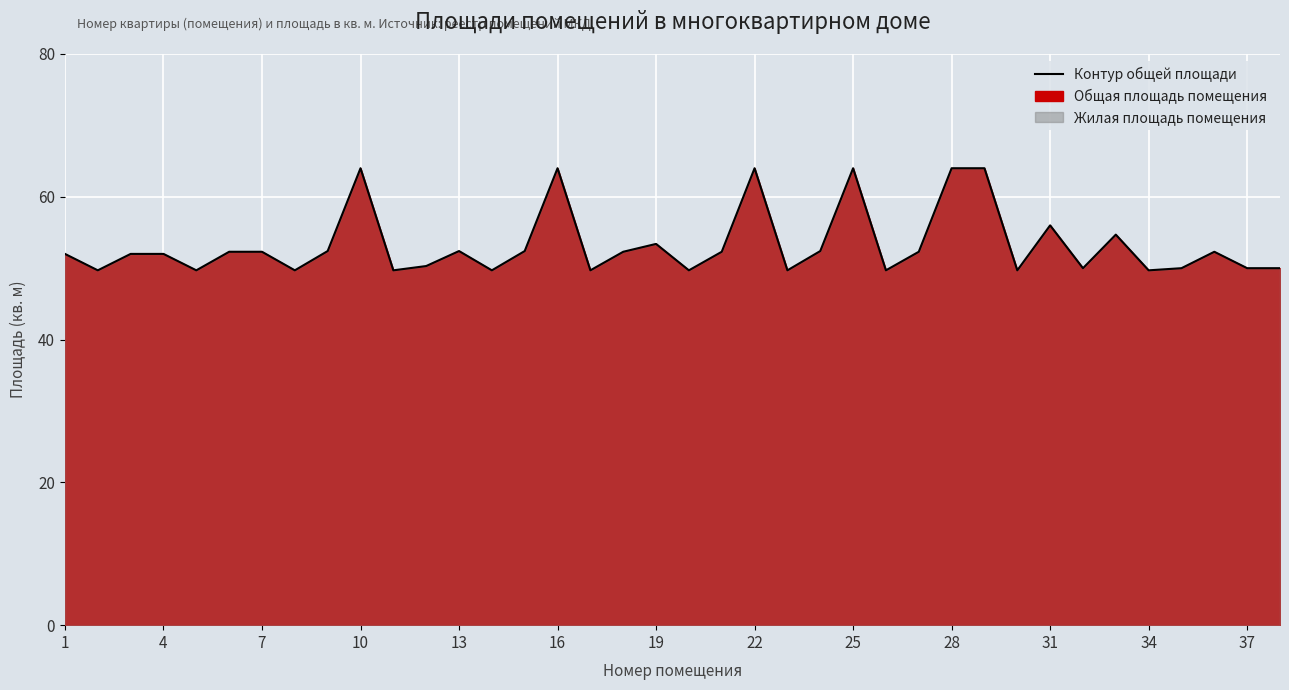

True or false: the data shows 19.2 at 31.

False